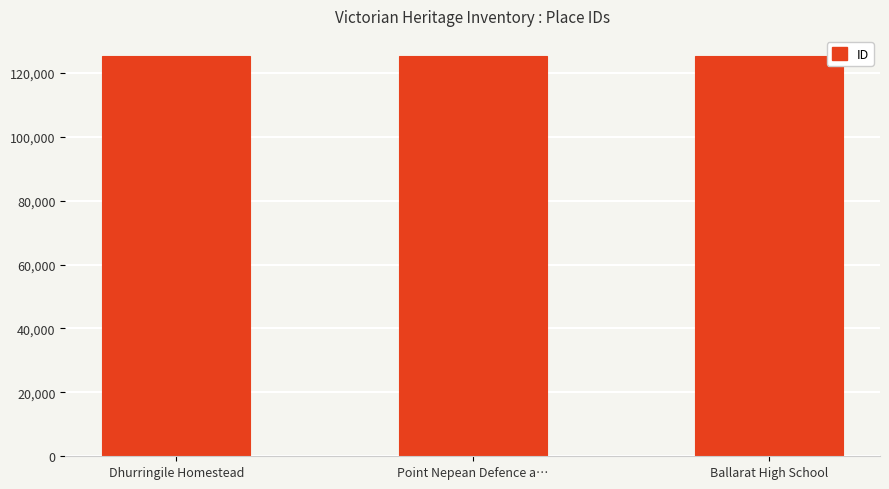

What is the label of the 3rd bar from the right?

Dhurringile Homestead